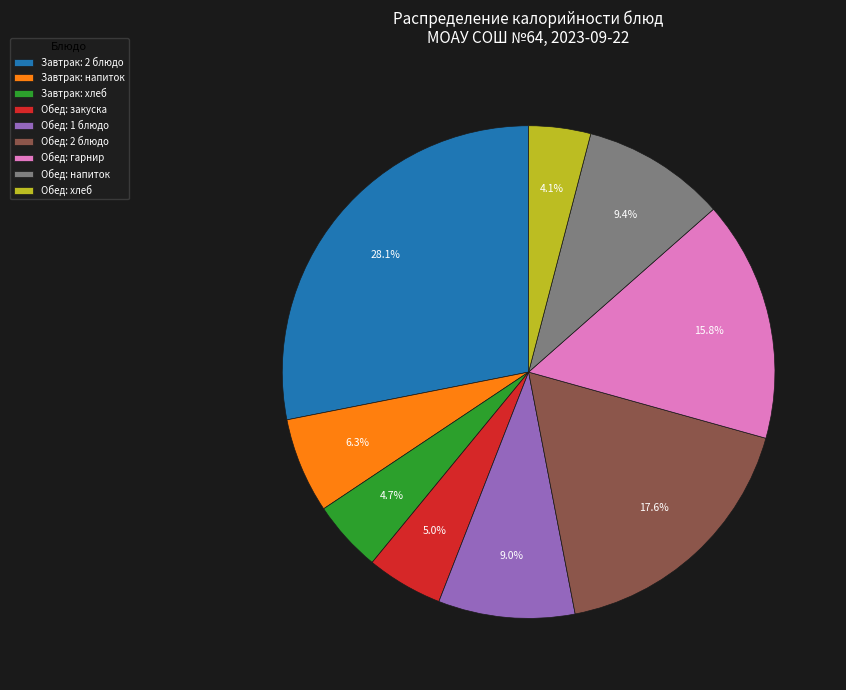

Is there a majority slice in this chart?

No